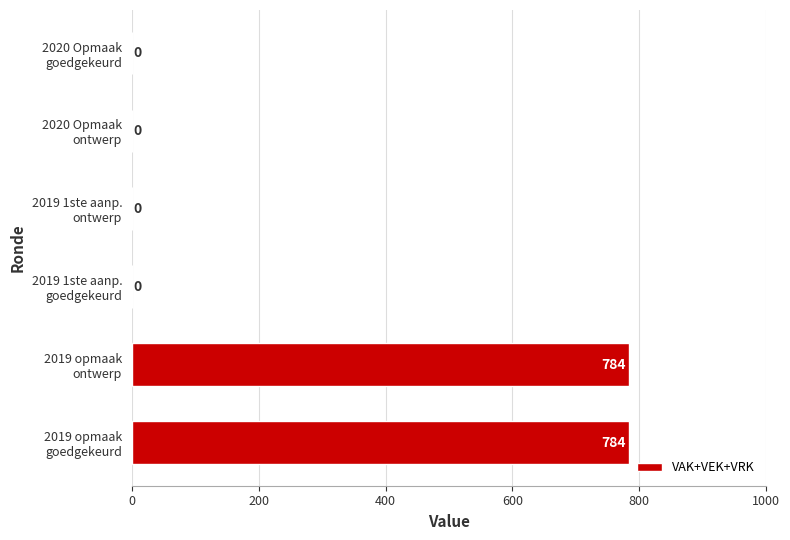

How many values are between 0 and 784?

6